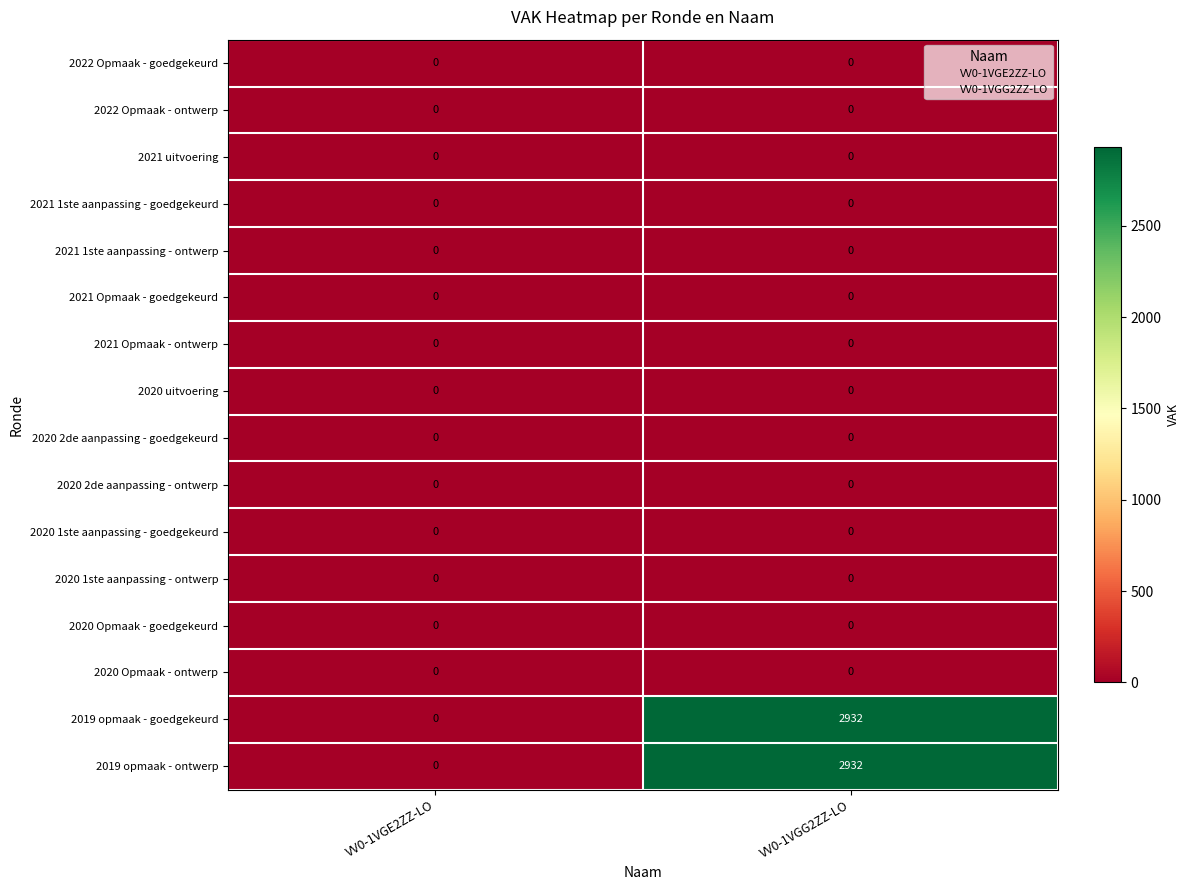

Which category has the highest value across all series?

VV0-1VGG2ZZ-LO